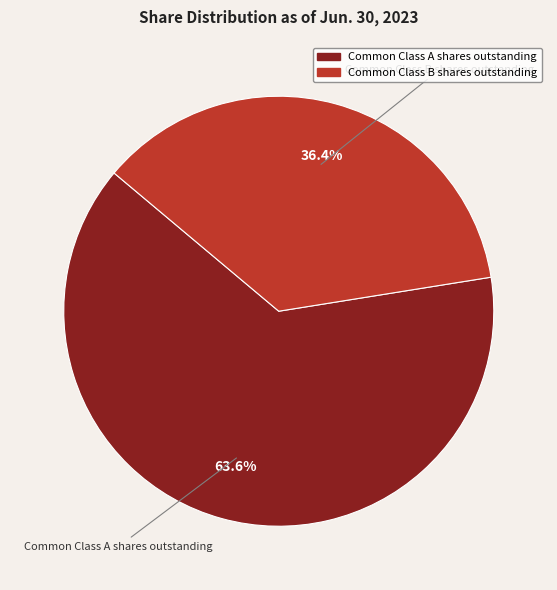

Which category has the biggest portion of the pie?

Common Class A shares outstanding